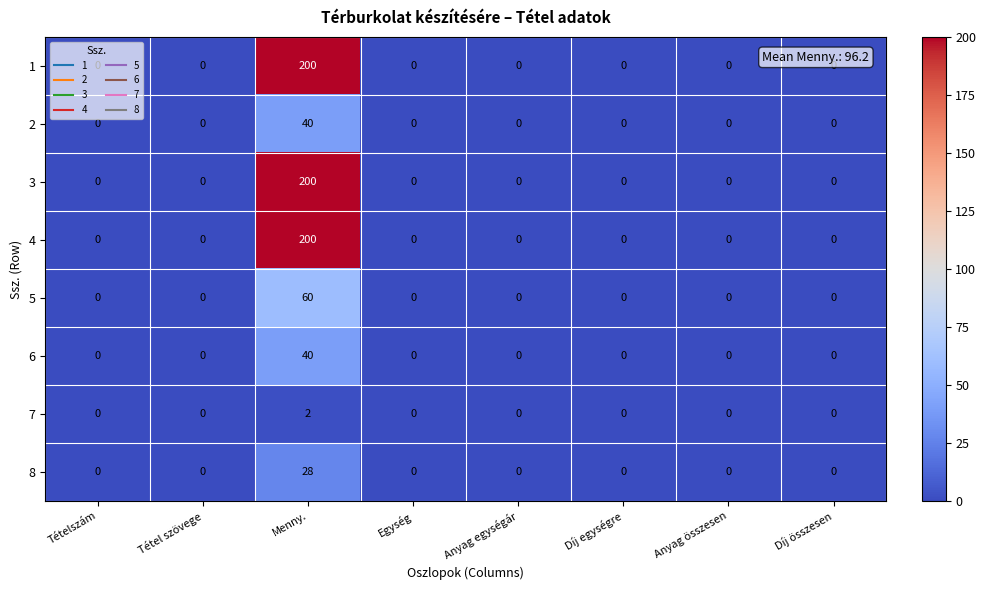

The 5 series shows -22 at Anyag egységár. True or false?

False